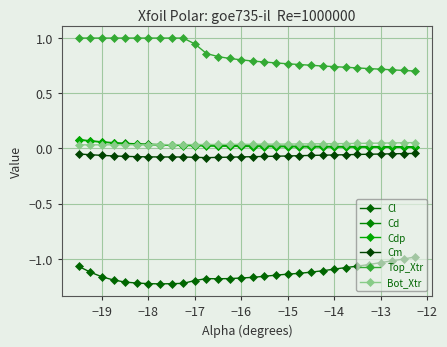

True or false: Top_Xtr and Cl cross at least once.

False